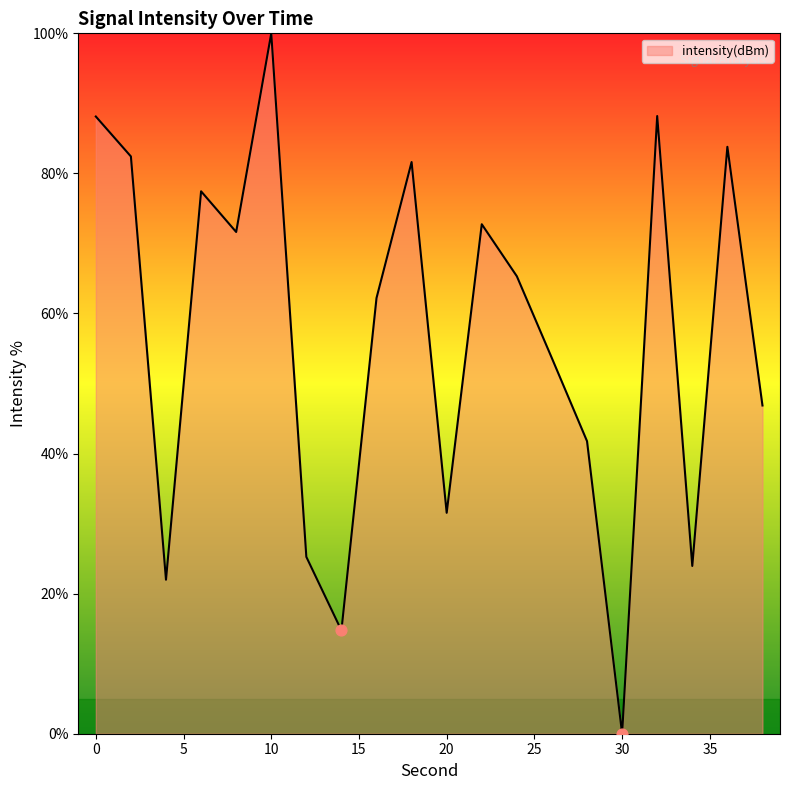

What is the difference between the maximum and minimum values?

100.0